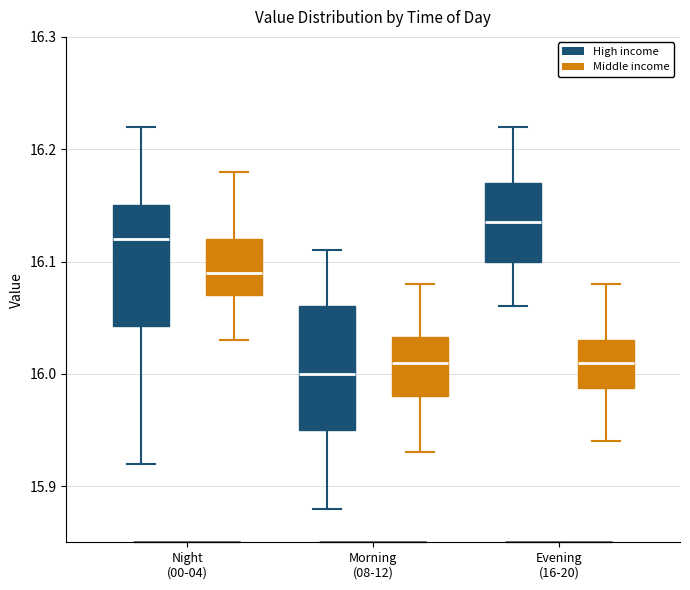

Reading left to right, transcribe this box plot: for each box, give where its median line is, the range the box spans, and where its two whiskers end, as read against the y-axis. The values are not printed on the chart, so give them approximately, as read against the axis.

Night (00-04) (High income): median 16.12, box 16.04 to 16.15, whiskers 15.92 to 16.22
Night (00-04) (Middle income): median 16.09, box 16.07 to 16.12, whiskers 16.03 to 16.18
Morning (08-12) (High income): median 16.00, box 15.95 to 16.06, whiskers 15.88 to 16.11
Morning (08-12) (Middle income): median 16.01, box 15.98 to 16.03, whiskers 15.93 to 16.08
Evening (16-20) (High income): median 16.14, box 16.10 to 16.17, whiskers 16.06 to 16.22
Evening (16-20) (Middle income): median 16.01, box 15.99 to 16.03, whiskers 15.94 to 16.08